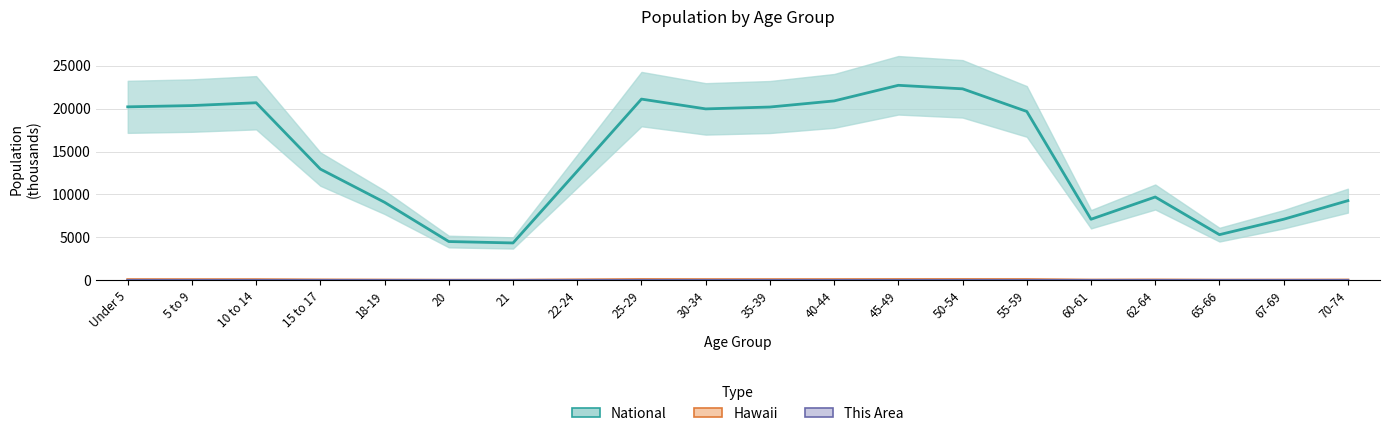

What is the label of the 12th bar from the left?

40-44